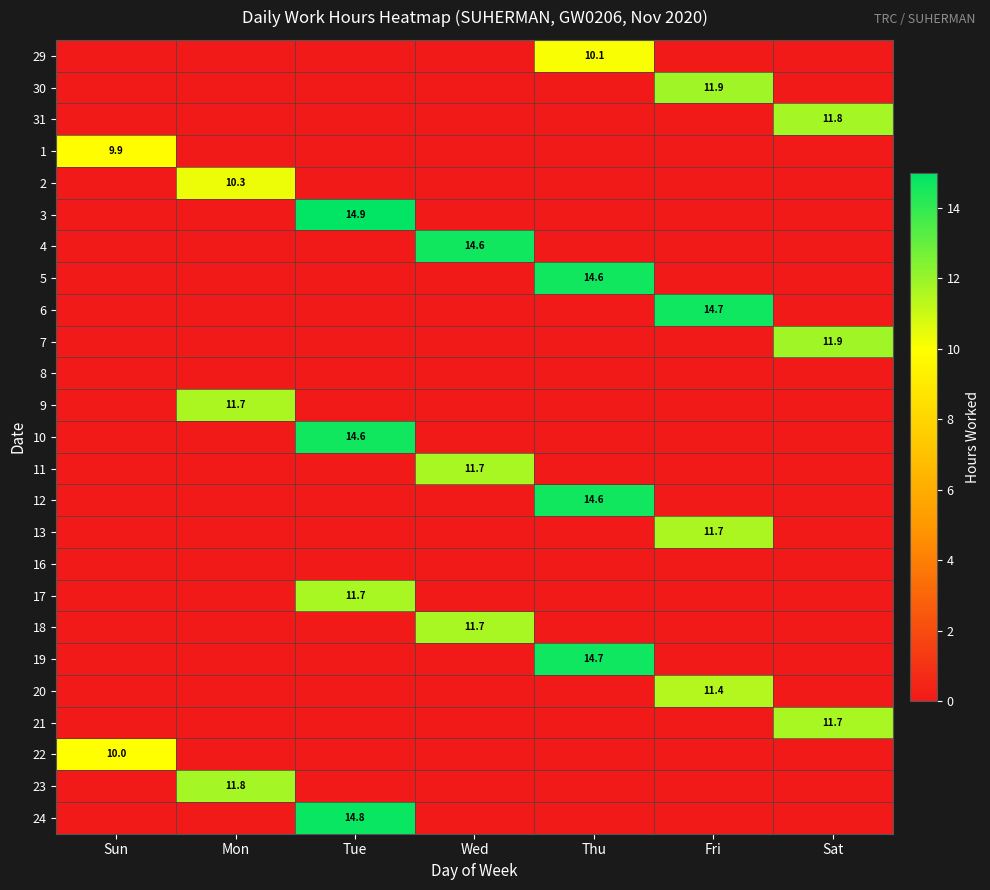

Which label corresponds to the smallest value in the chart?

Sun